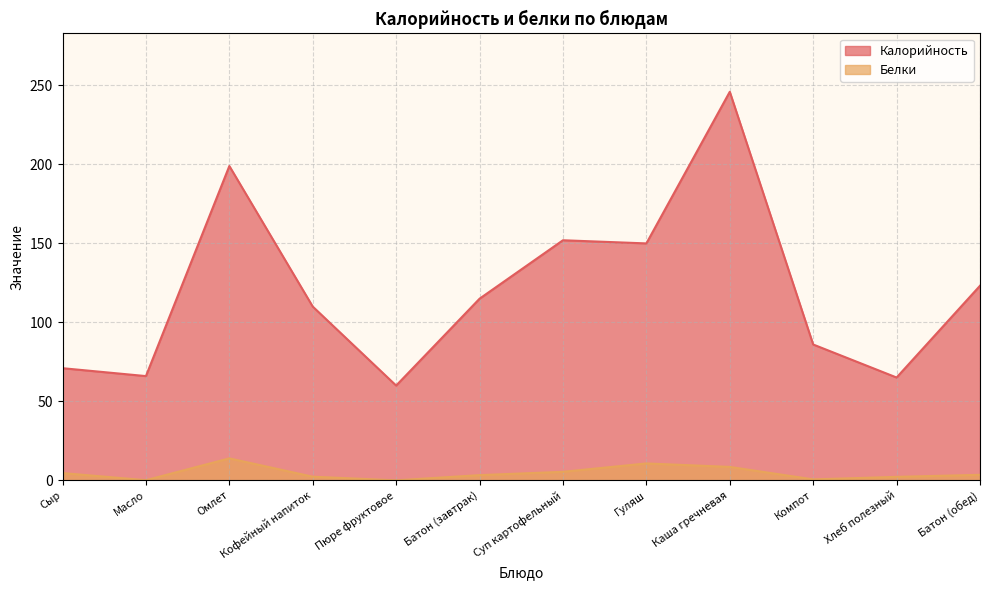

List the series in order of their peak value, lowest first.

Белки, Калорийность